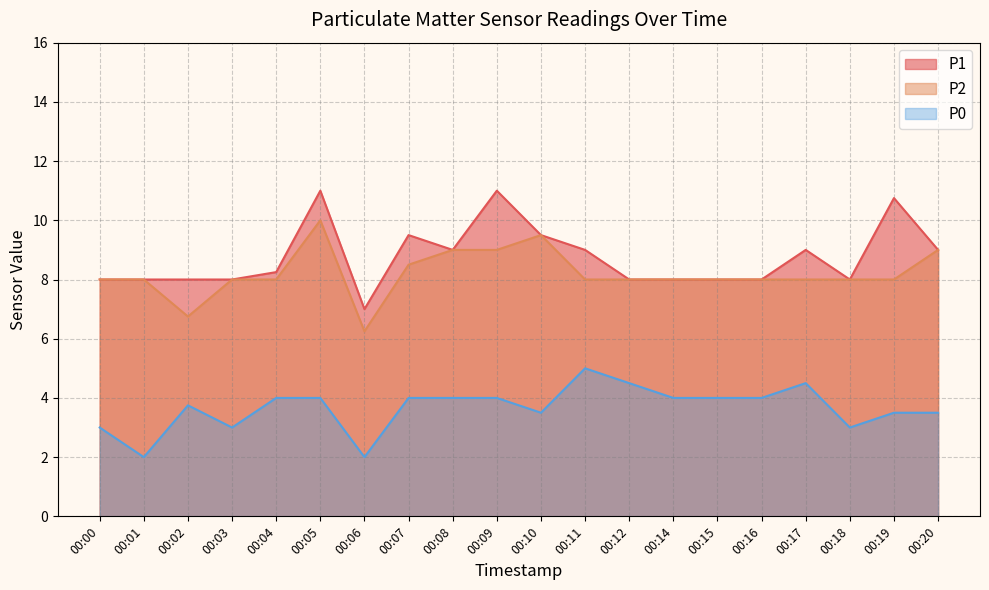

What is the difference between the maximum and minimum values in the P2 series?

3.8